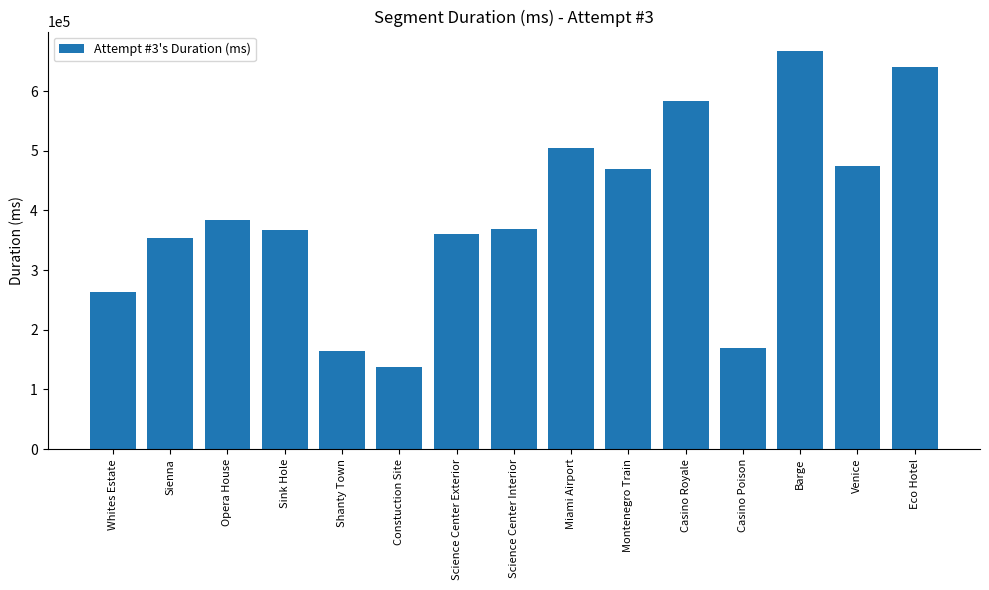

The value at Casino Poison is 169169. True or false?

True